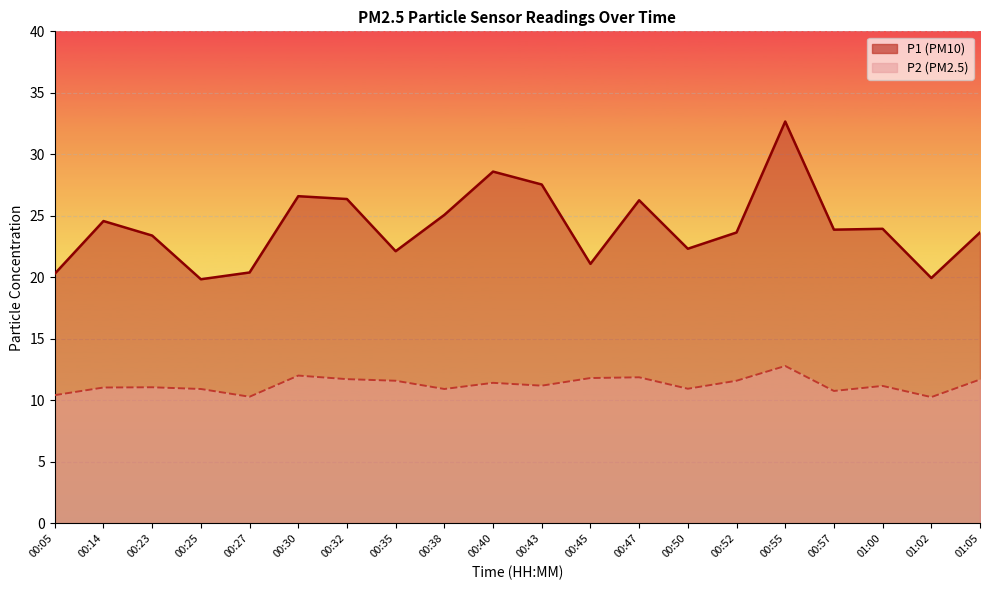

Where is the first local minimum for P1?

00:25